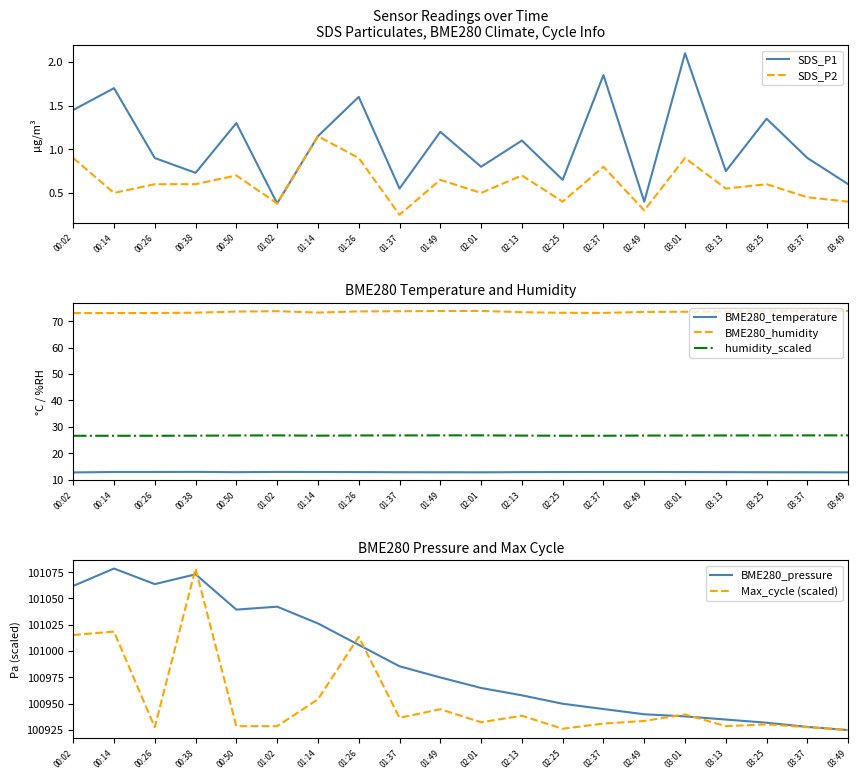

What is the label of the 9th point from the left?

01:37